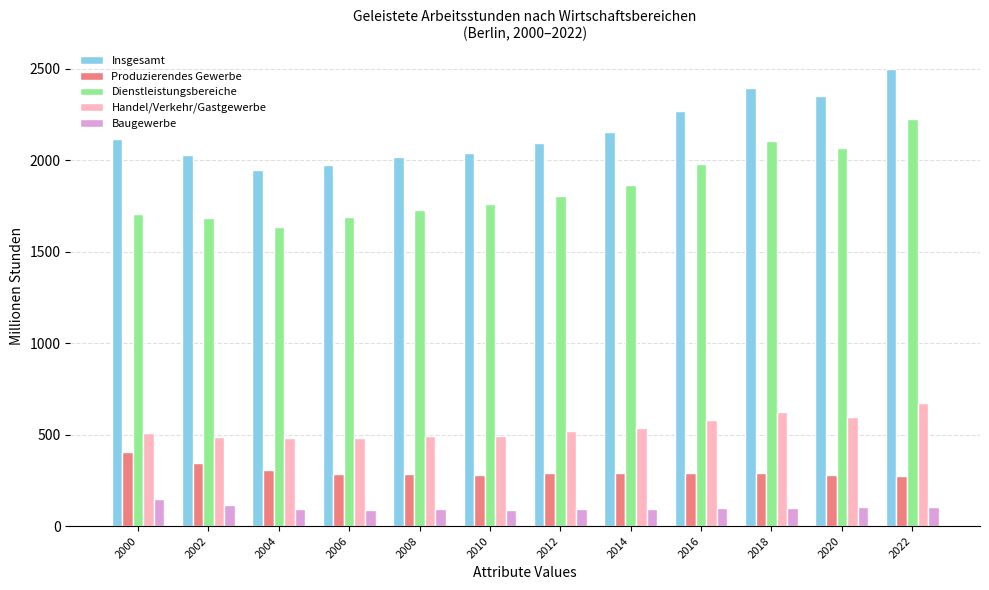

Does the chart contain stacked bars?

No